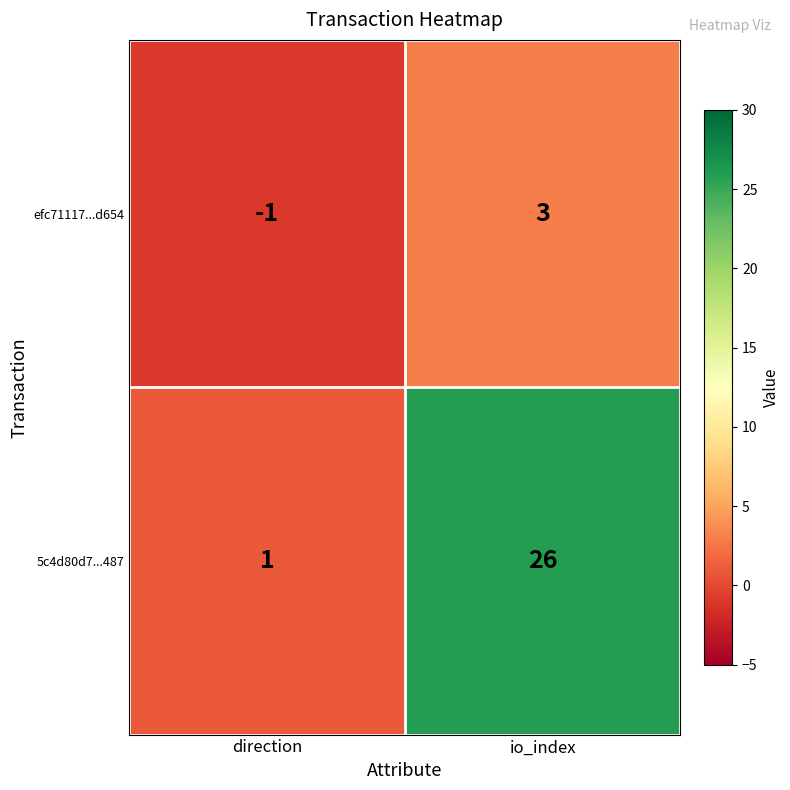

Where is efc71117...d654 nearest to the value 1?

direction